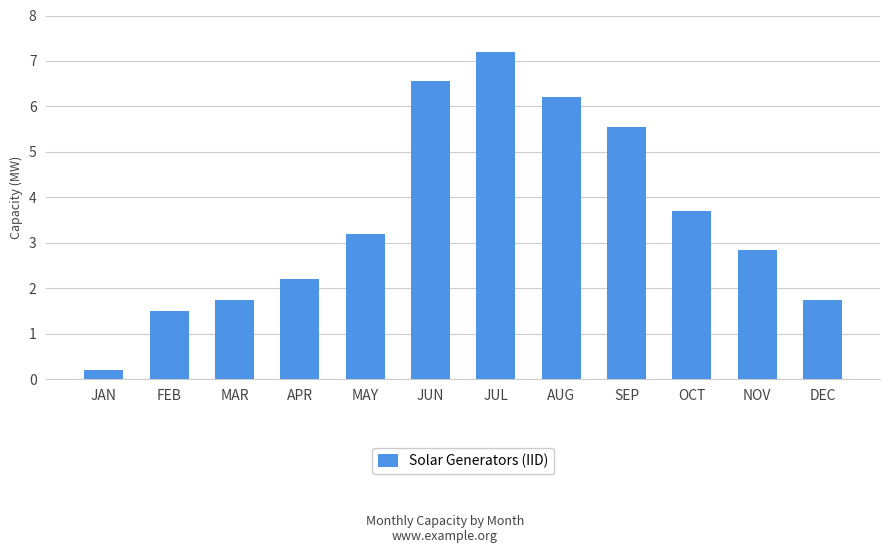

What position from the right is JUN?

7